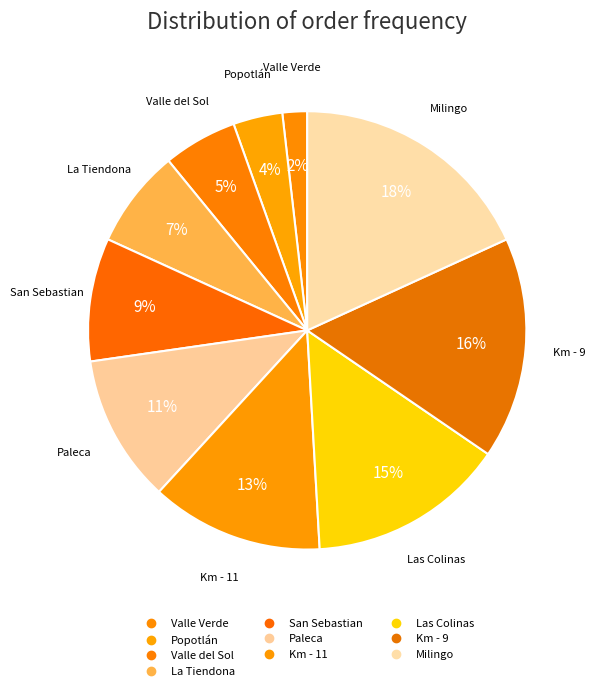

Count the number of slices in the pie.

10